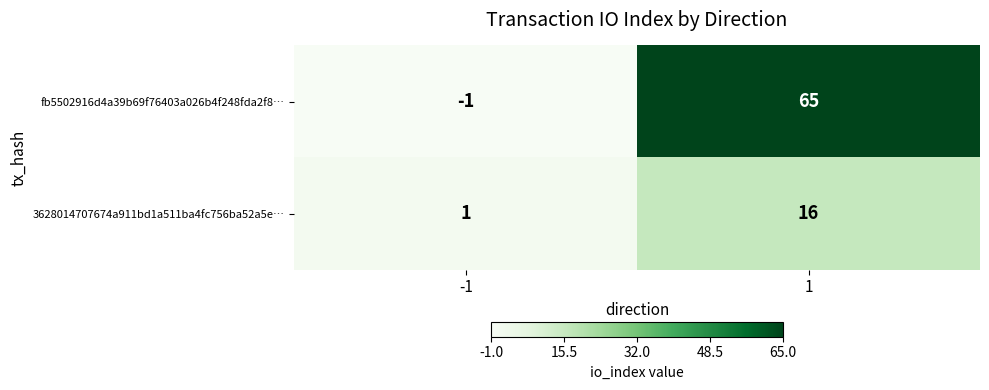

What is the sum of all 3628014707674a911bd1a511ba4fc756ba52a5e… values?

17